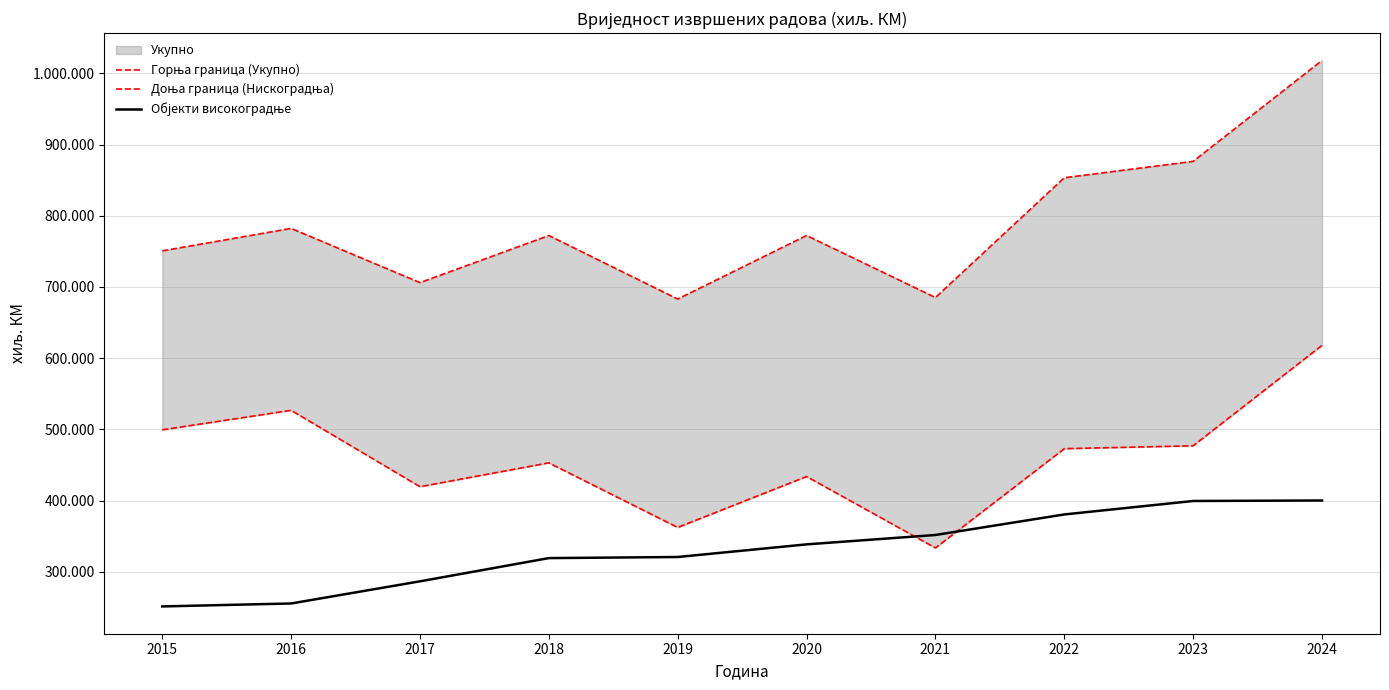

How many interior local peaks does the Горња граница (Укупно) series have?

3